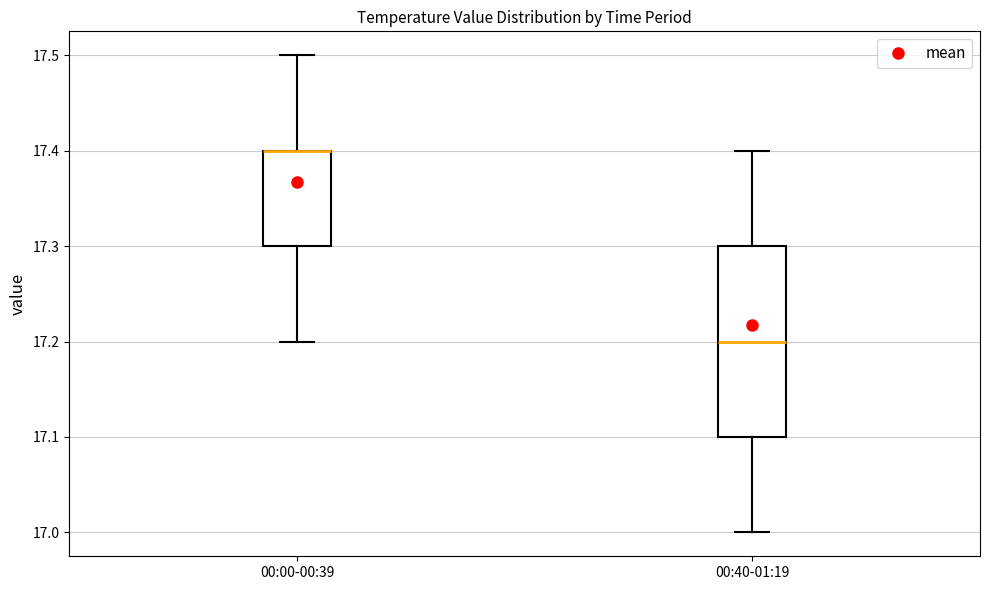

Which box is the tallest, from its lower edge to its upper edge?

00:40-01:19